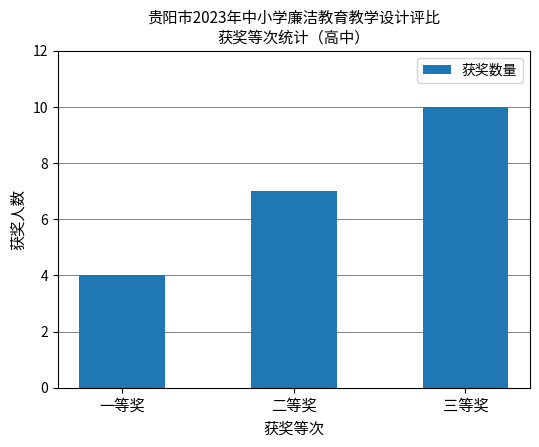

Reading left to right, list all the values displayed in this chart.

一等奖=4	二等奖=7	三等奖=10